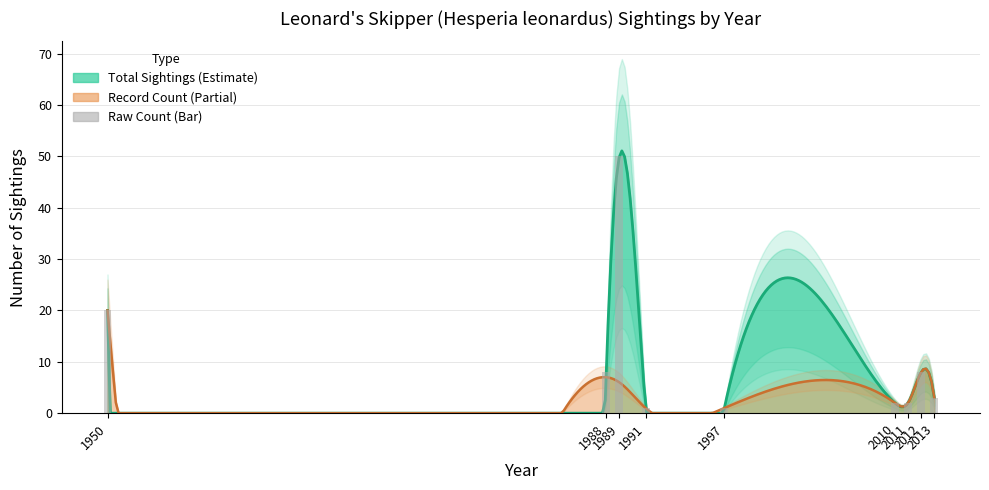

Is it true that the value at 1950 is 36?

False